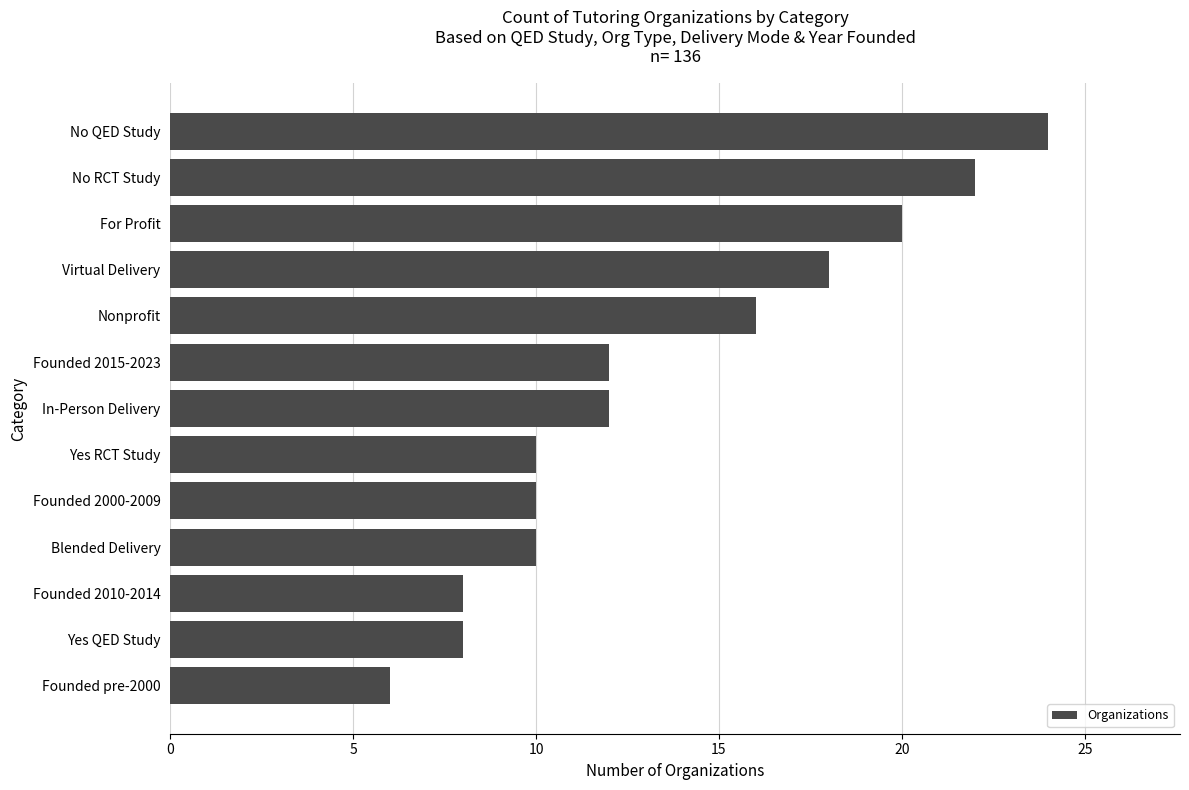

Approximately how many times larger is the value at Founded 2015-2023 compared to For Profit?

0.6